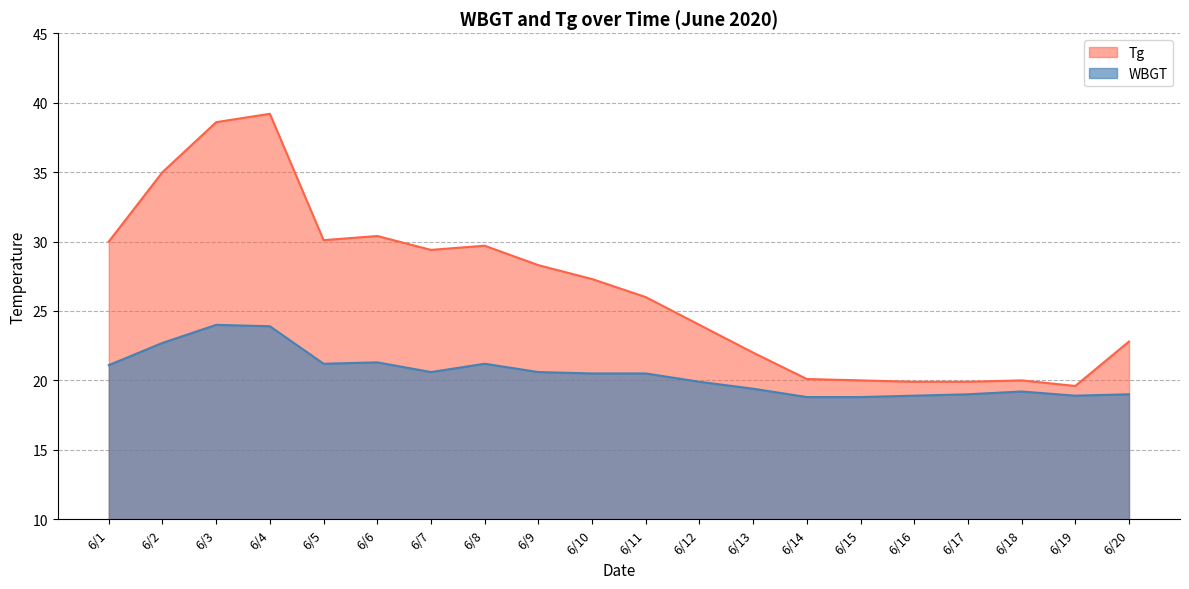

Which has a higher value, 6/2 or 6/6?

6/2